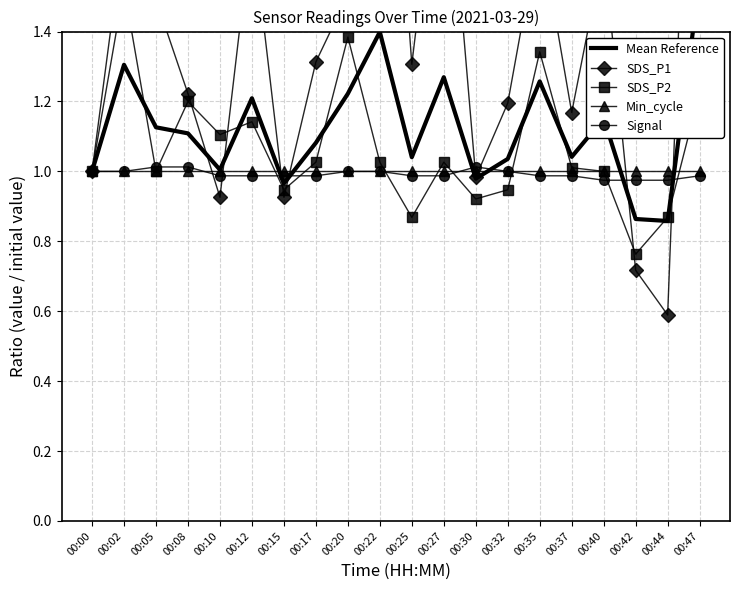

At which category is the sum across all series the highest?

00:47